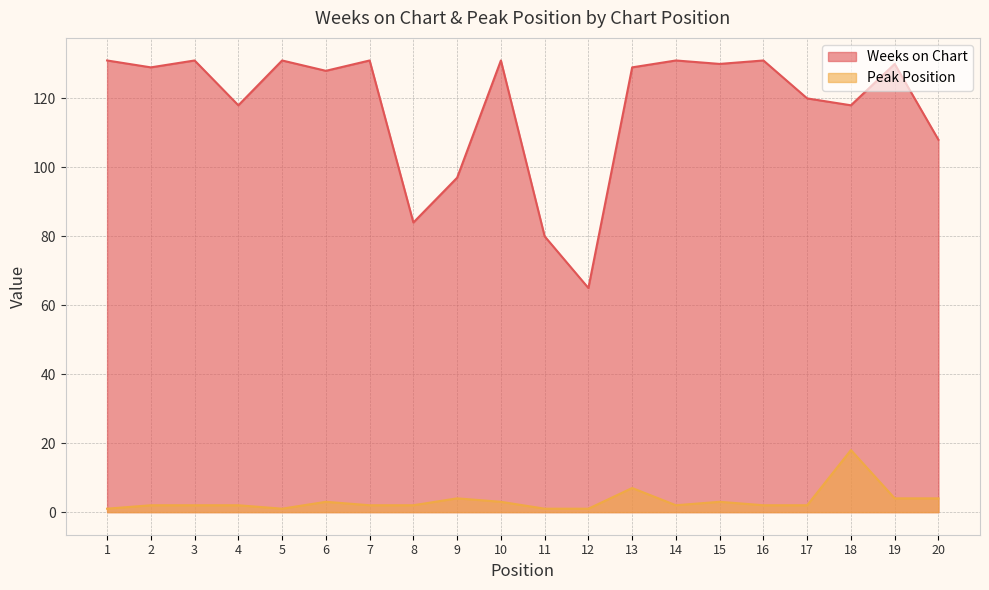

Does the chart have visible grid lines?

Yes